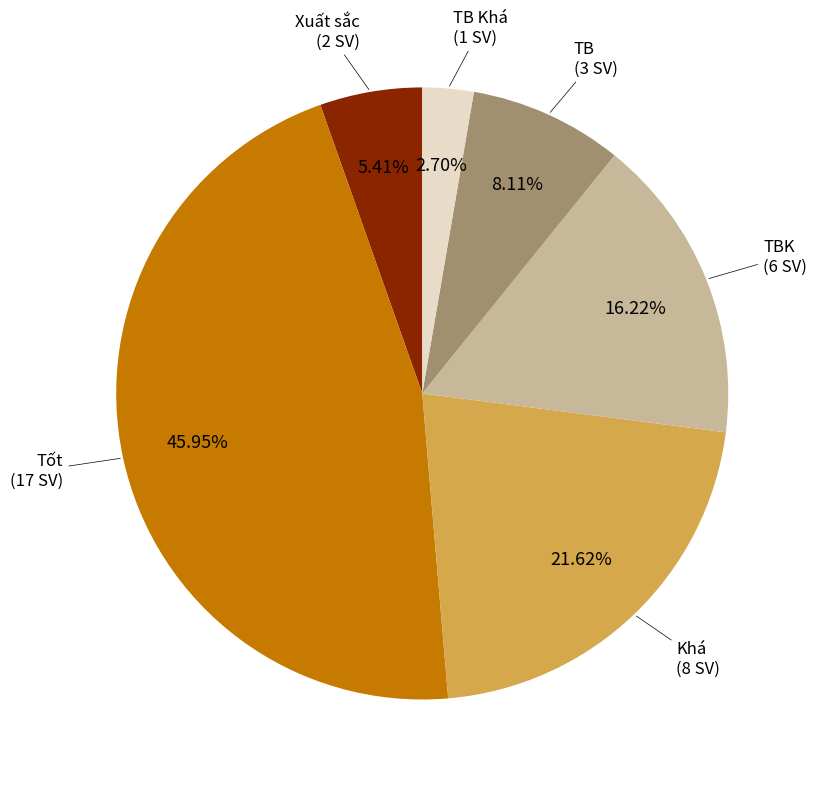

Is there any slice that represents more than half of the pie?

No